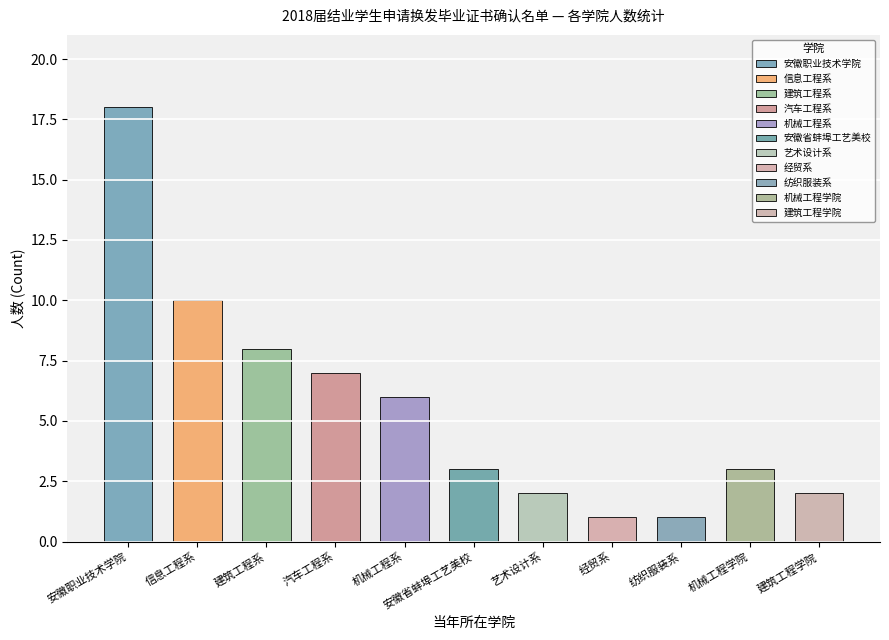

Rank the categories by value from highest to lowest.

安徽职业技术学院, 信息工程系, 建筑工程系, 汽车工程系, 机械工程系, 安徽省蚌埠工艺美校, 机械工程学院, 艺术设计系, 建筑工程学院, 经贸系, 纺织服装系